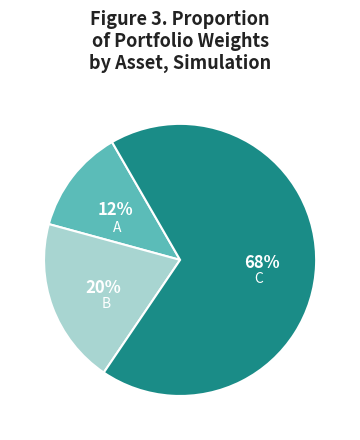

Which category has the smallest portion of the pie?

A